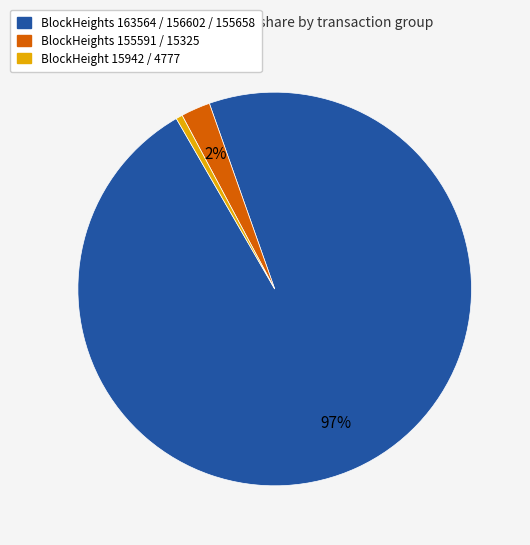

To the nearest percent, what is the average slice percentage?

33%